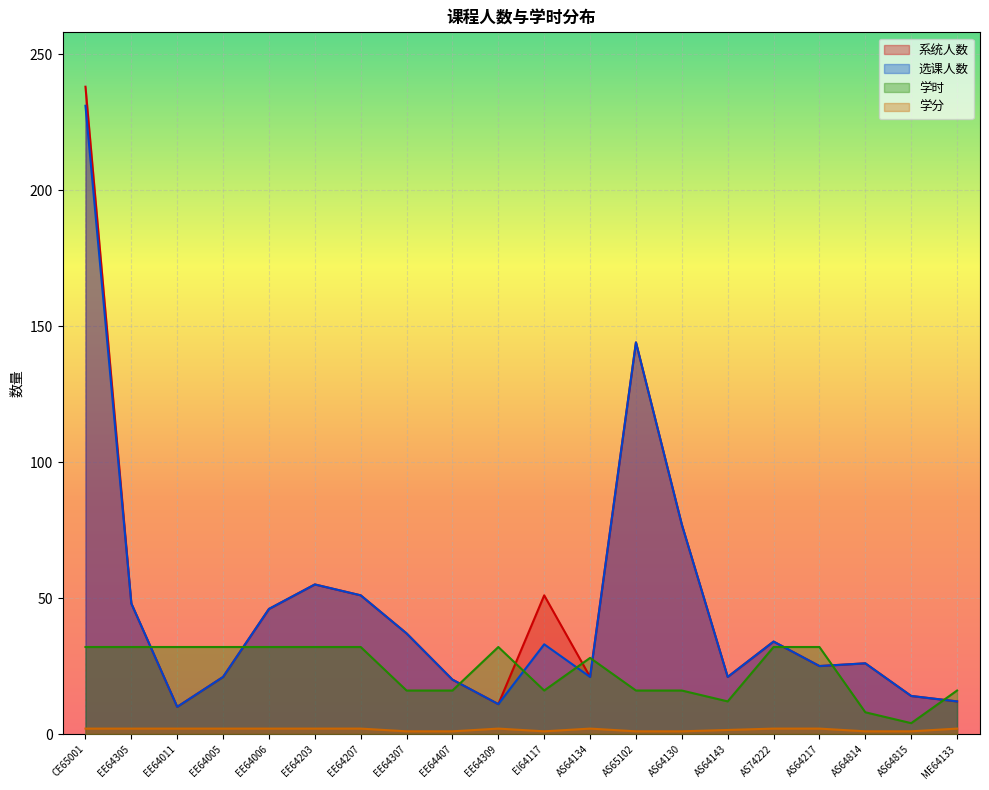

How many data points in 选课人数 are less than 33?

10